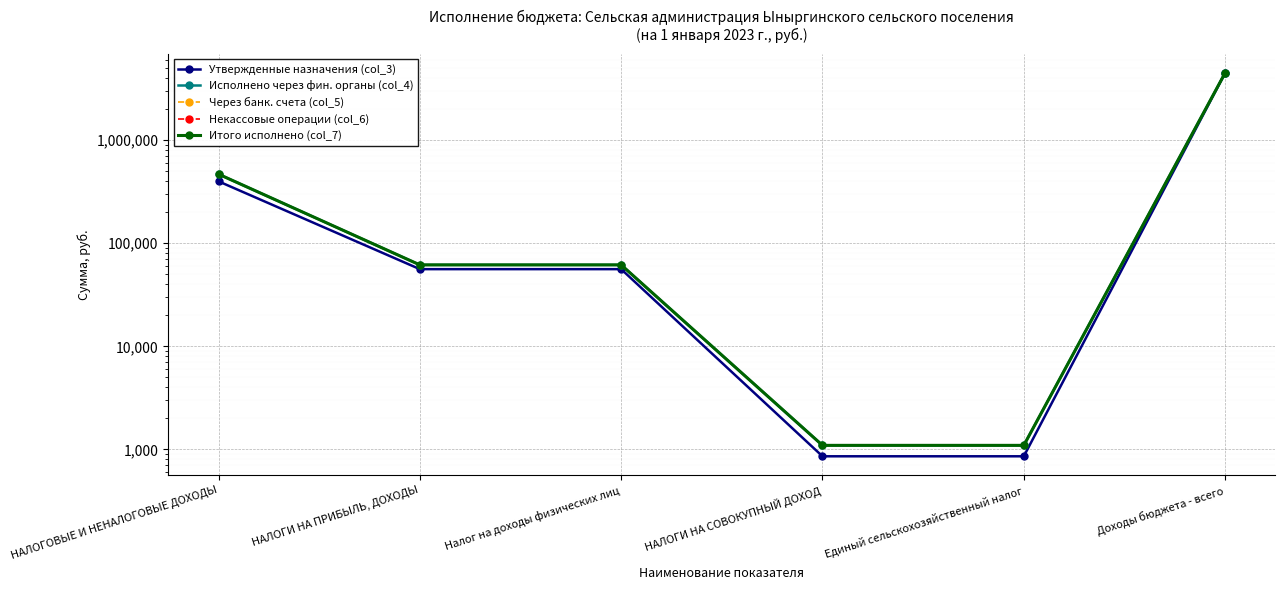

What is the greatest value displayed?

4478241.7